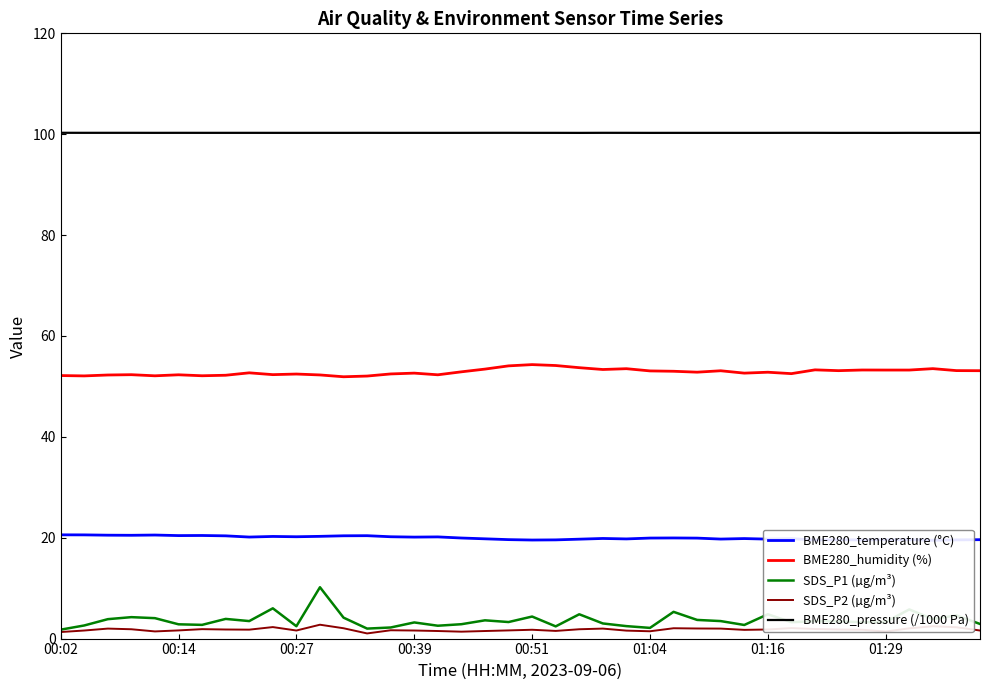

What is the value of the BME280_temperature (°C) point at the 39th from the left?

19.6